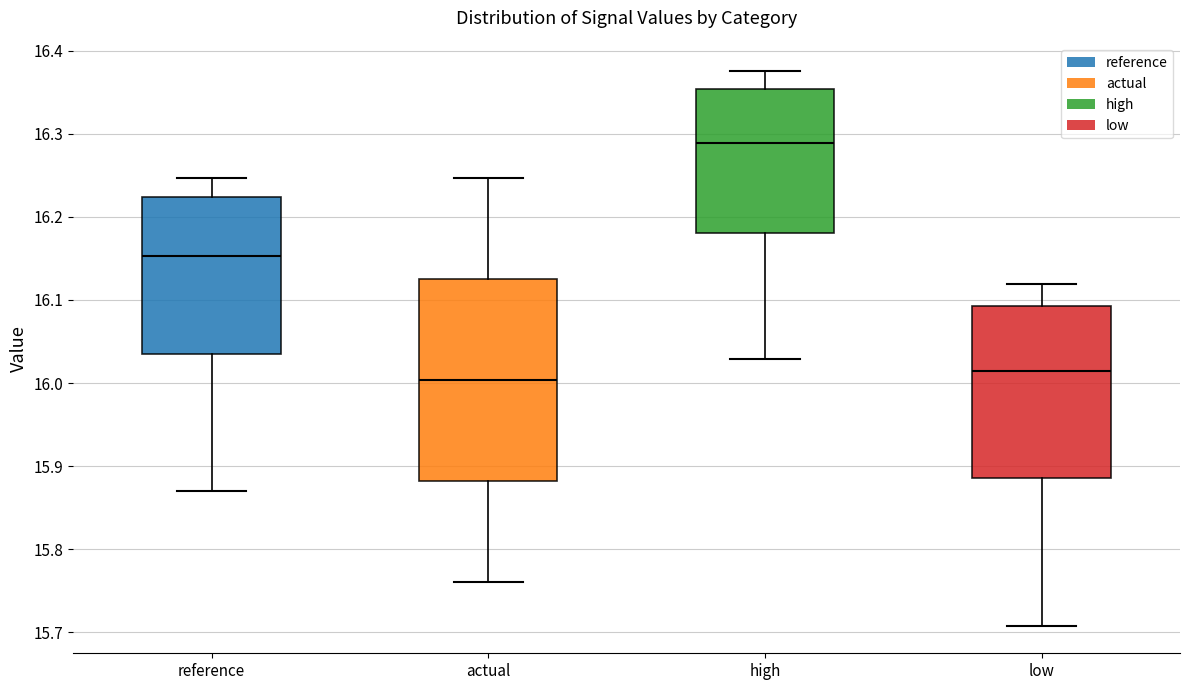

Which box's median line is the lowest?

actual